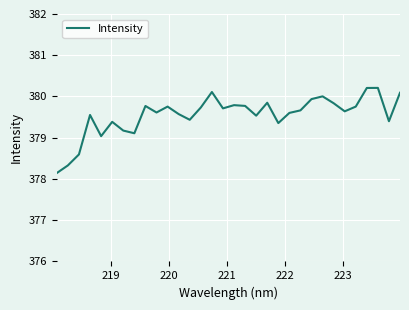

What is the greatest value displayed?

380.2